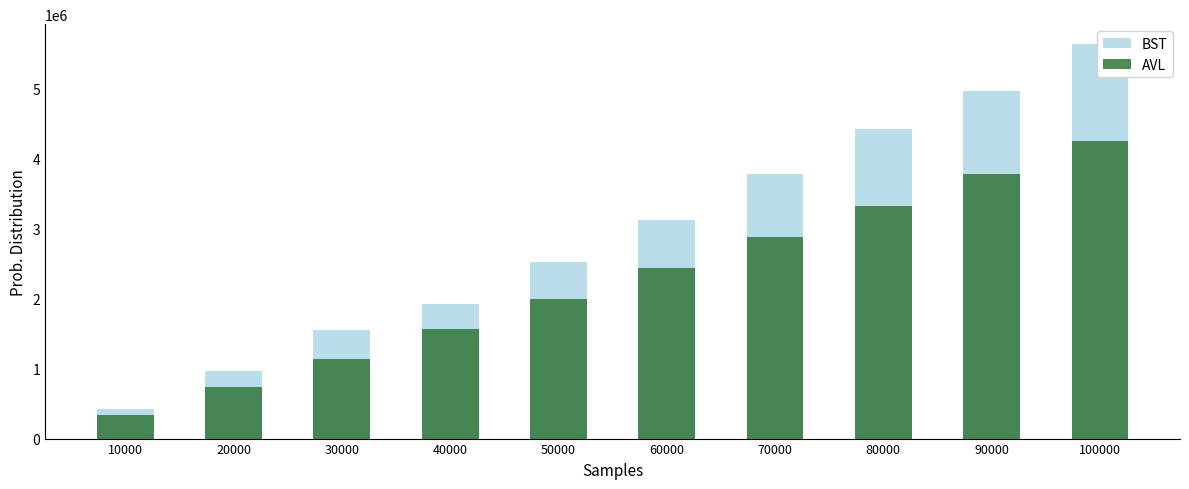

Which has a higher value, 20000 or 80000?

80000